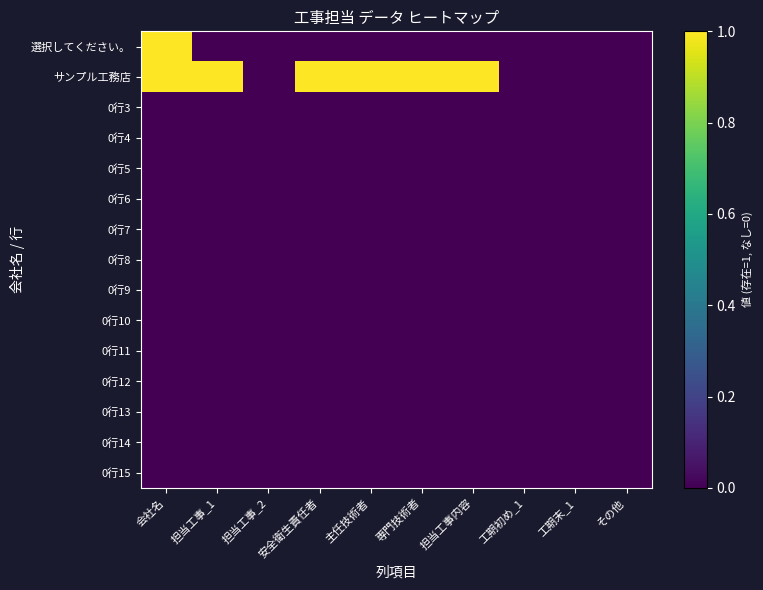

Rank the series by their maximum value, from lowest to highest.

0行3, 0行4, 0行5, 0行6, 0行7, 0行8, 0行9, 0行10, 0行11, 0行12, 0行13, 0行14, 0行15, 選択してください。, サンプル工務店